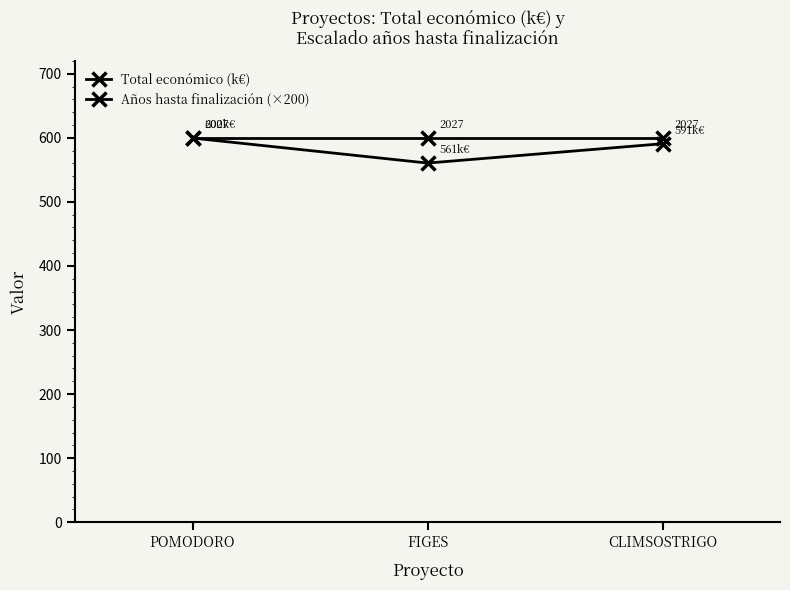

Reading left to right, extract all data points from this chart.

Total económico (k€): POMODORO=599.5	FIGES=560.5	CLIMSOSTRIGO=590.7
Años hasta finalización (×200): POMODORO=600.0	FIGES=600.0	CLIMSOSTRIGO=600.0